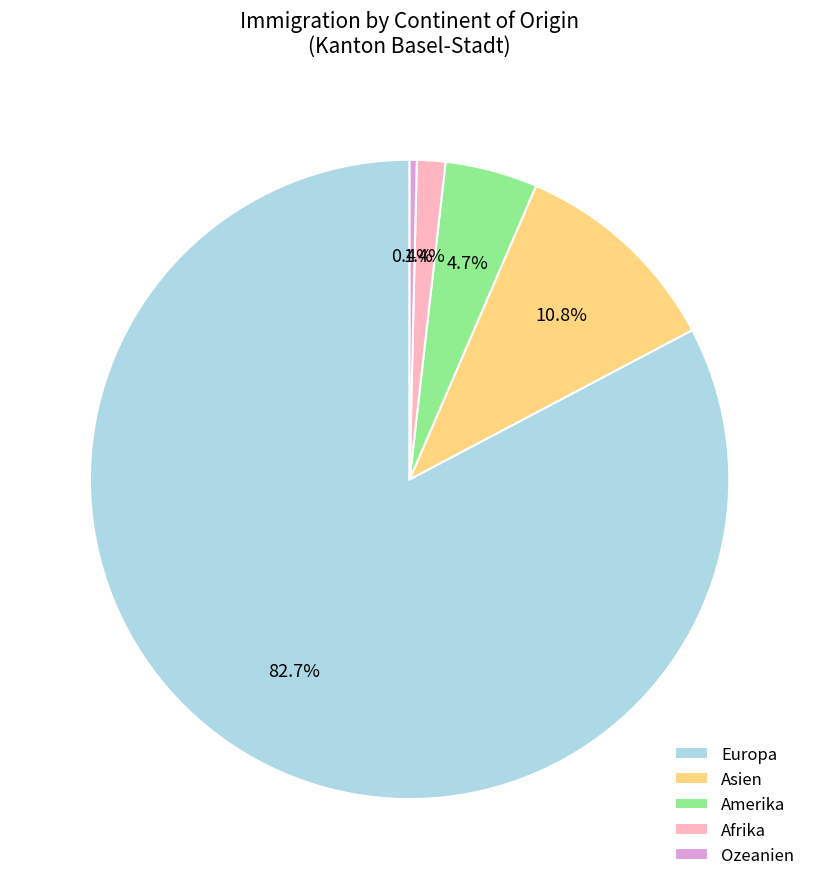

To the nearest percent, what is the combined percentage of Ozeanien and Europa?

83%